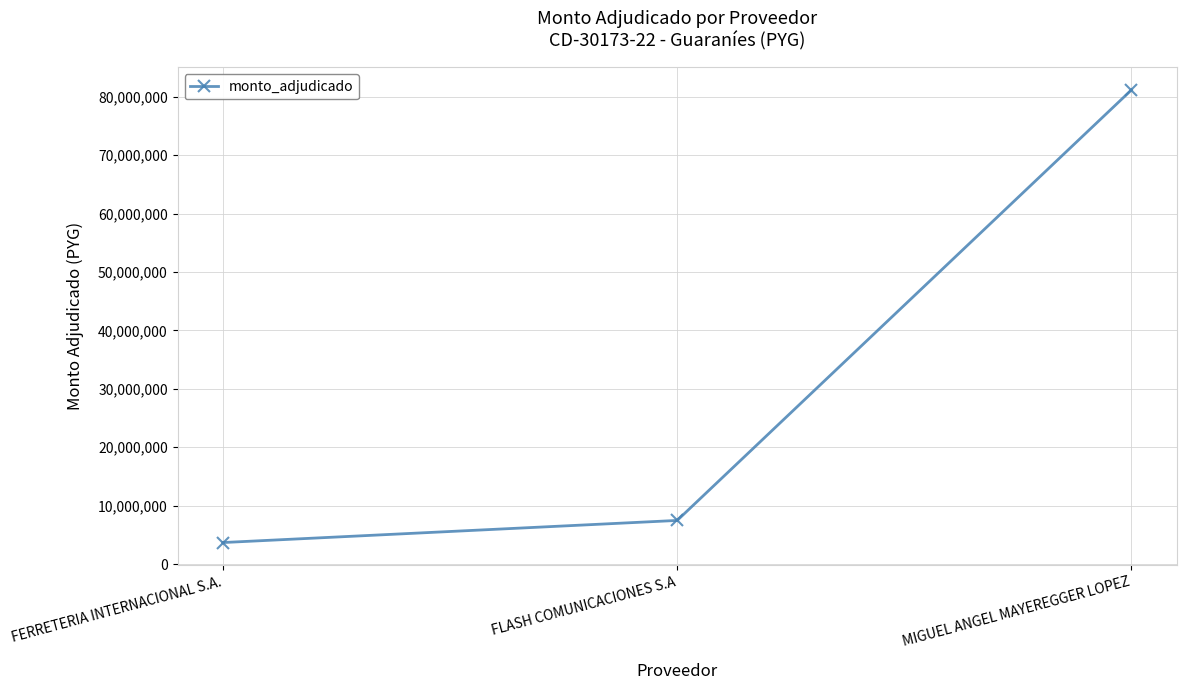

Is it true that the value at MIGUEL ANGEL MAYEREGGER LOPEZ is 81140000?

True